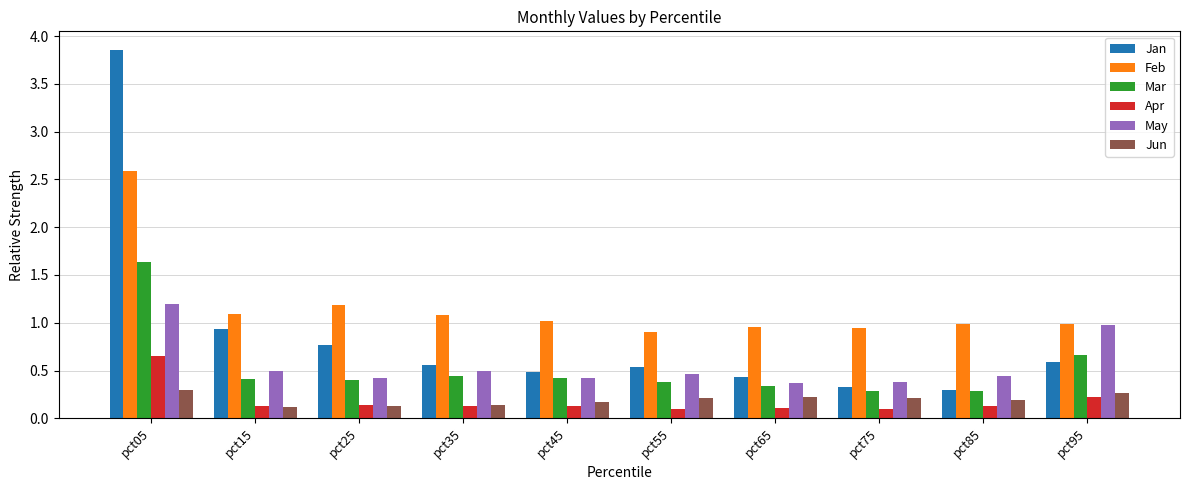

What is the difference between the maximum and minimum values in the May series?

0.8